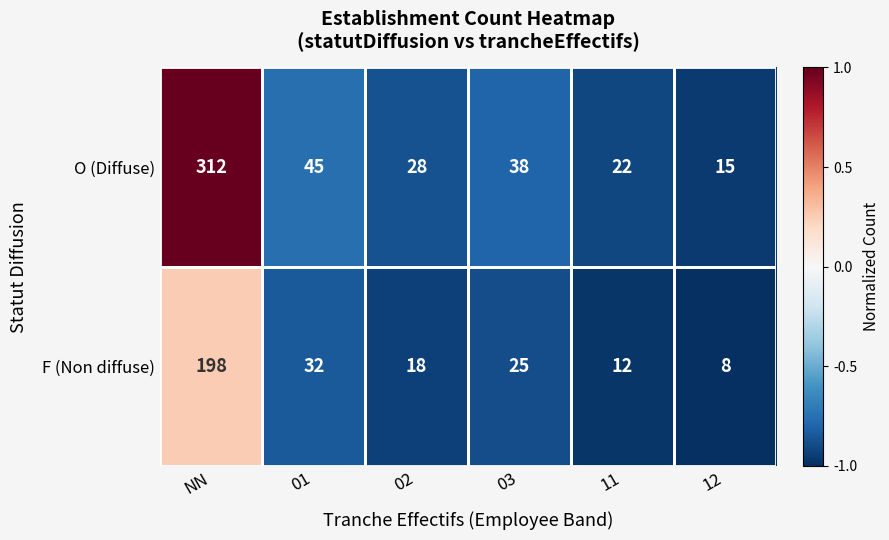

At which category is the sum across all series the highest?

NN